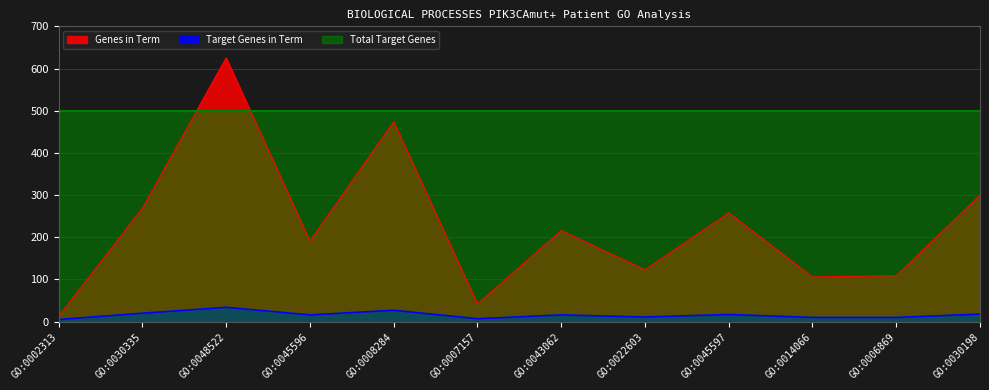

At which label is Genes in Term closest to 319?

GO:0030198